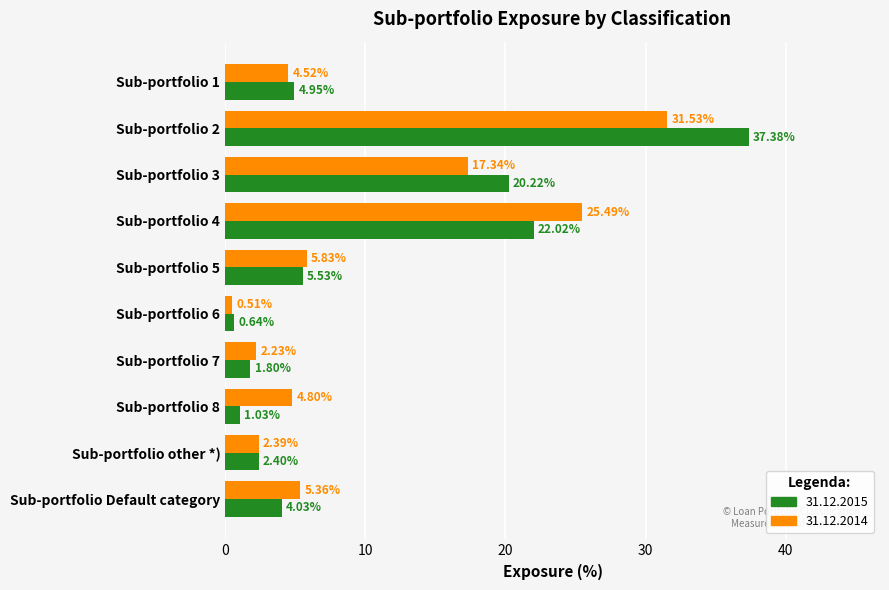

What is the sum of the 31.12.2014 values at Sub-portfolio 2 and Sub-portfolio 3?

48.9